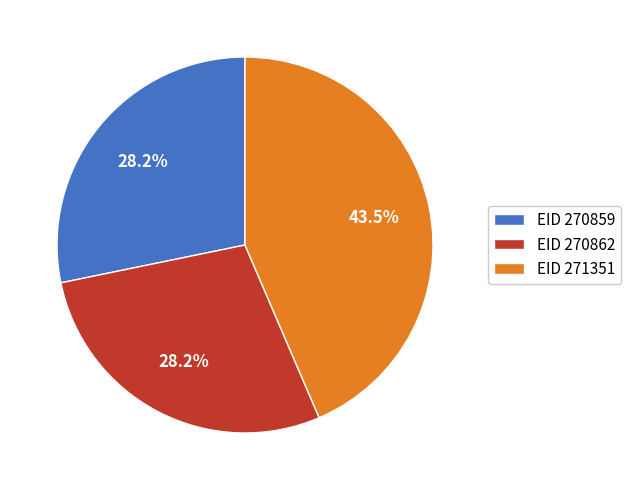

What is the largest slice in the pie chart?

EID 271351